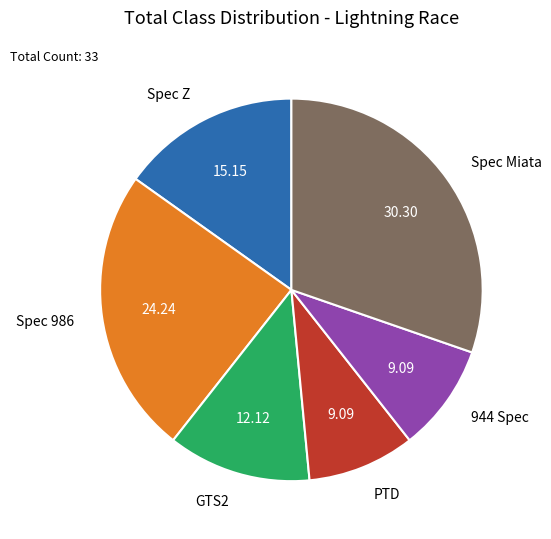

Does any single category account for the majority?

No